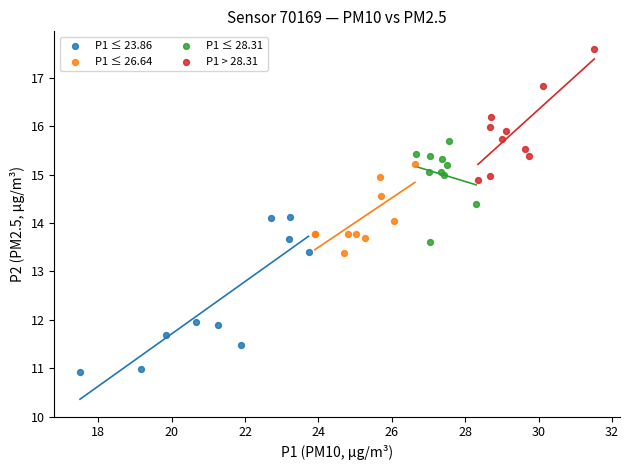

Which series contains the lowest Y value?

P1 ≤ 23.86